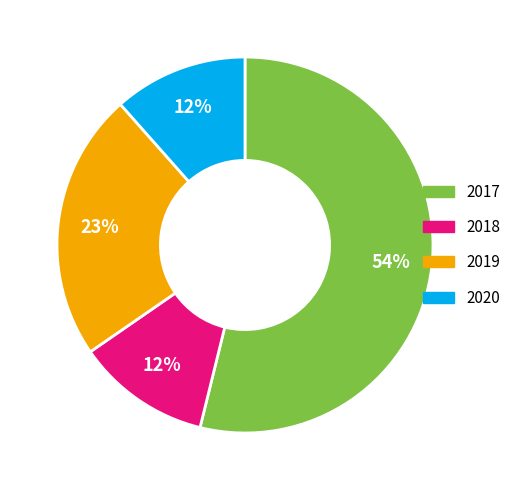

Which category has the biggest portion of the pie?

2017